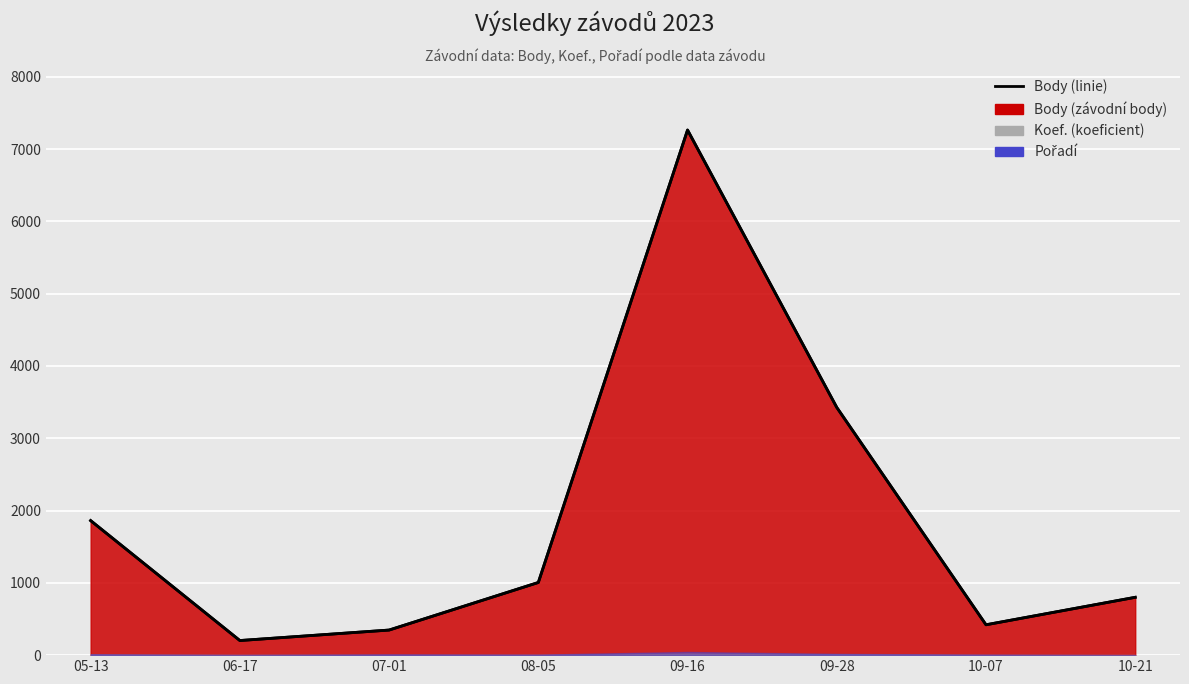

The value of Body at 05-13 is 3024. True or false?

False